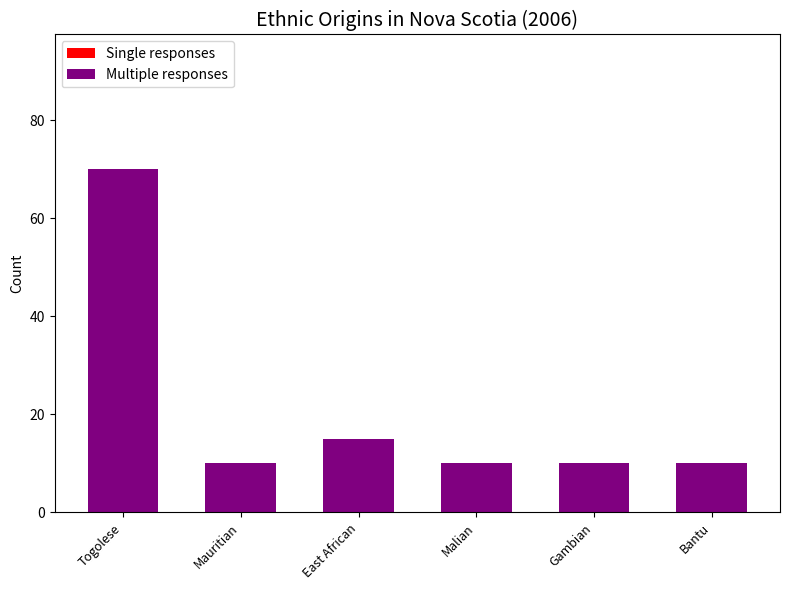

The chart shows a value of 15 at East African. True or false?

True